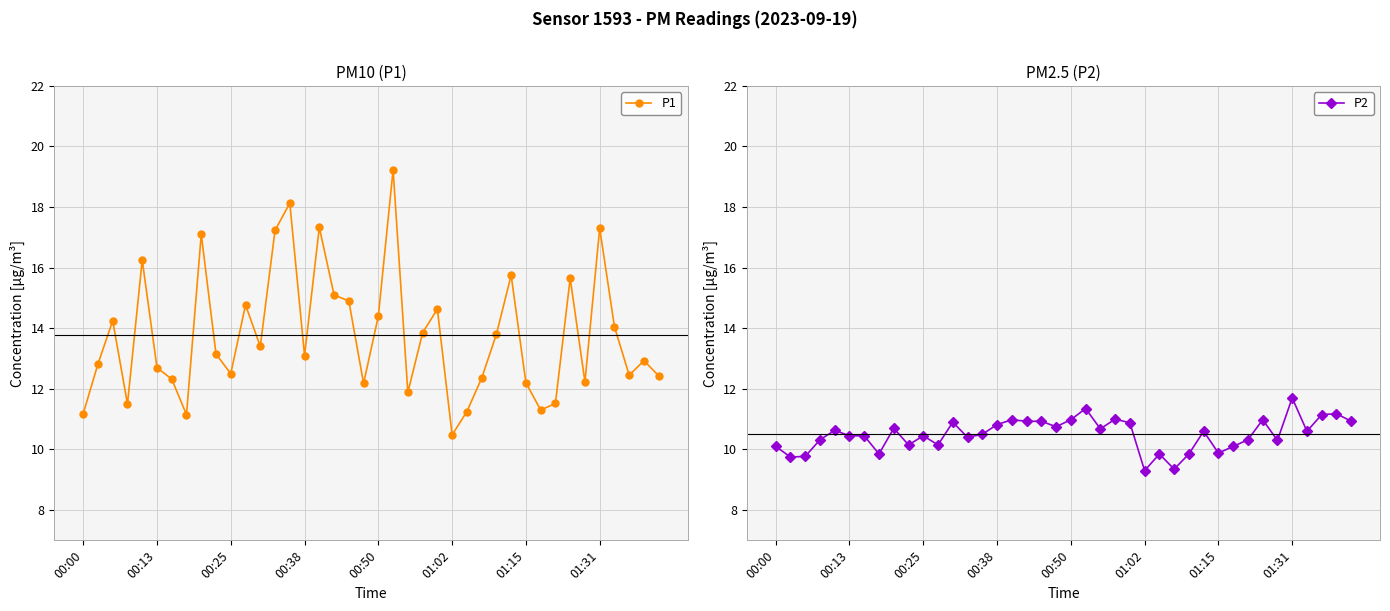

Which series has the widest spread of values?

P1